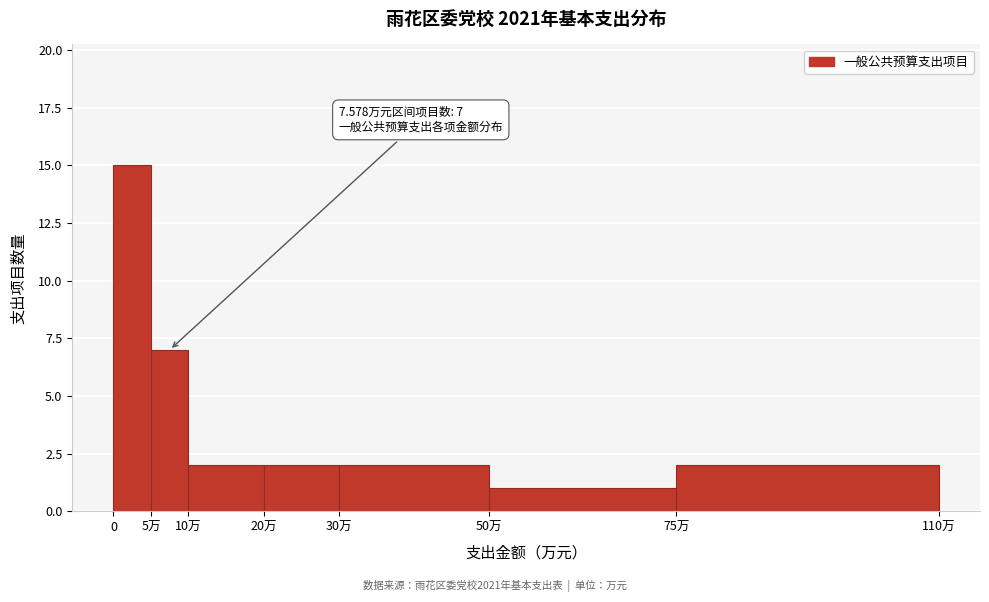

Reading left to right, list all the values displayed in this chart.

0=15	5万=7	10万=2	20万=2	30万=2	50万=1	75万=2